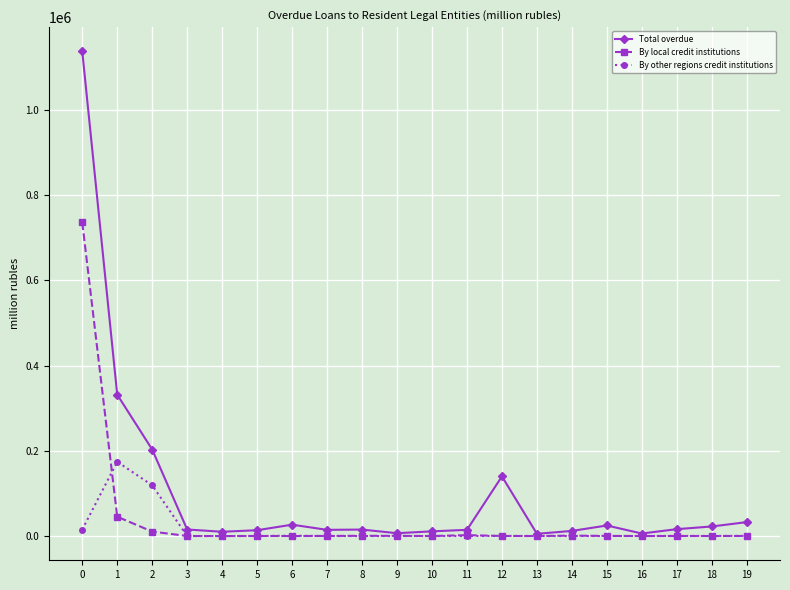

Does the chart display data point markers on the line(s)?

Yes